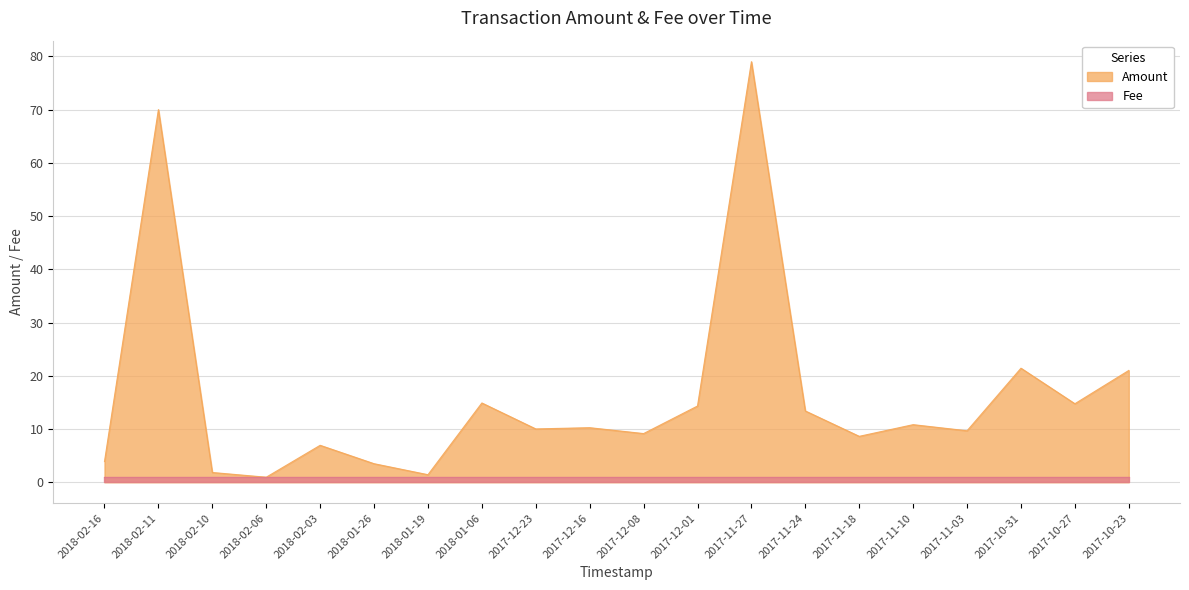

The chart shows a value of 32.6 at 2017-10-31. True or false?

False